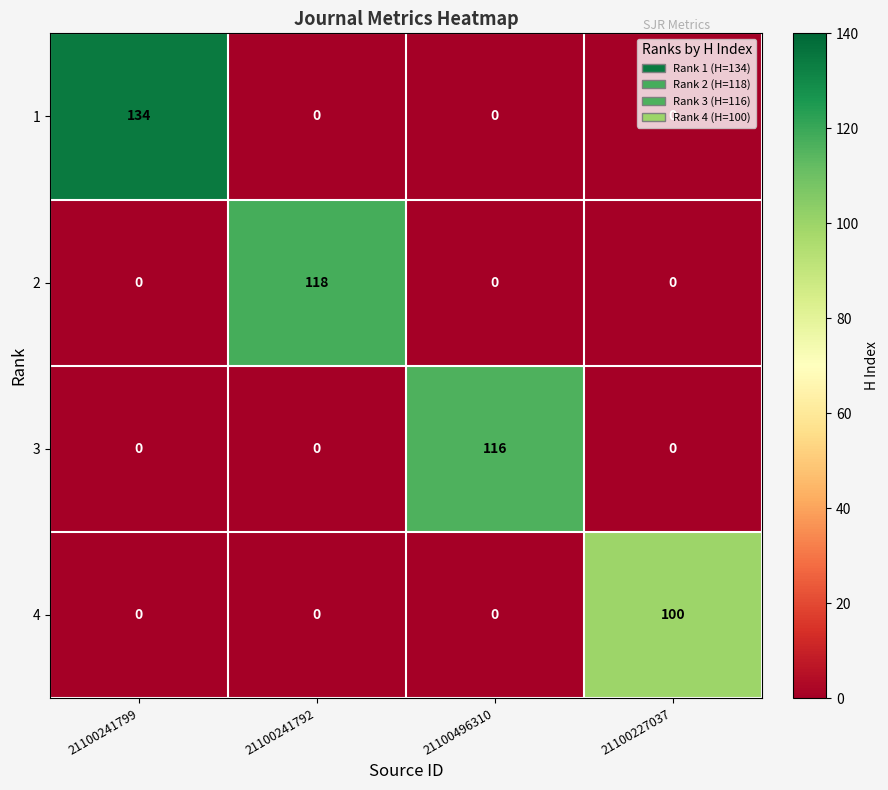

The 3 series shows 0 at 21100241792. True or false?

True